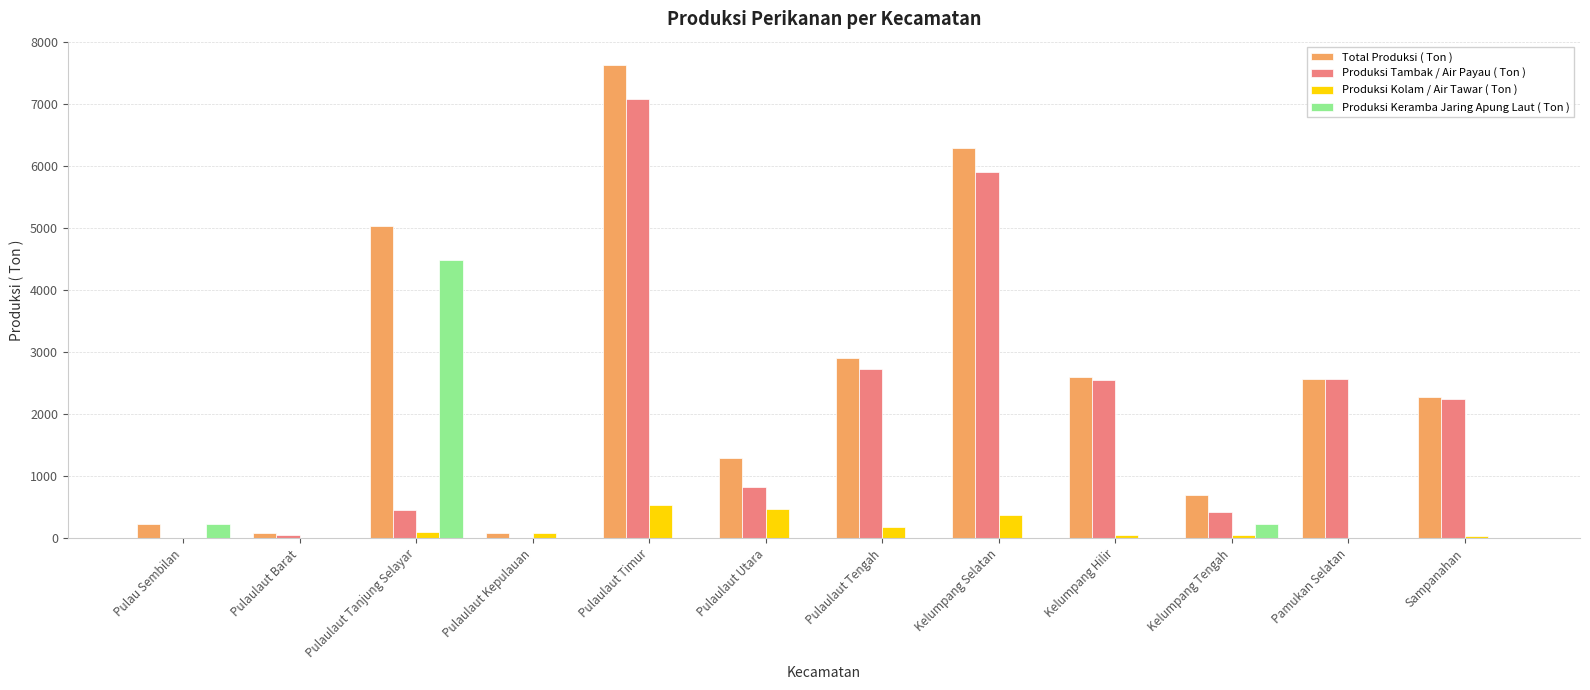

Where does the Produksi Kolam / Air Tawar ( Ton ) series first go above 78?

Pulaulaut Tanjung Selayar